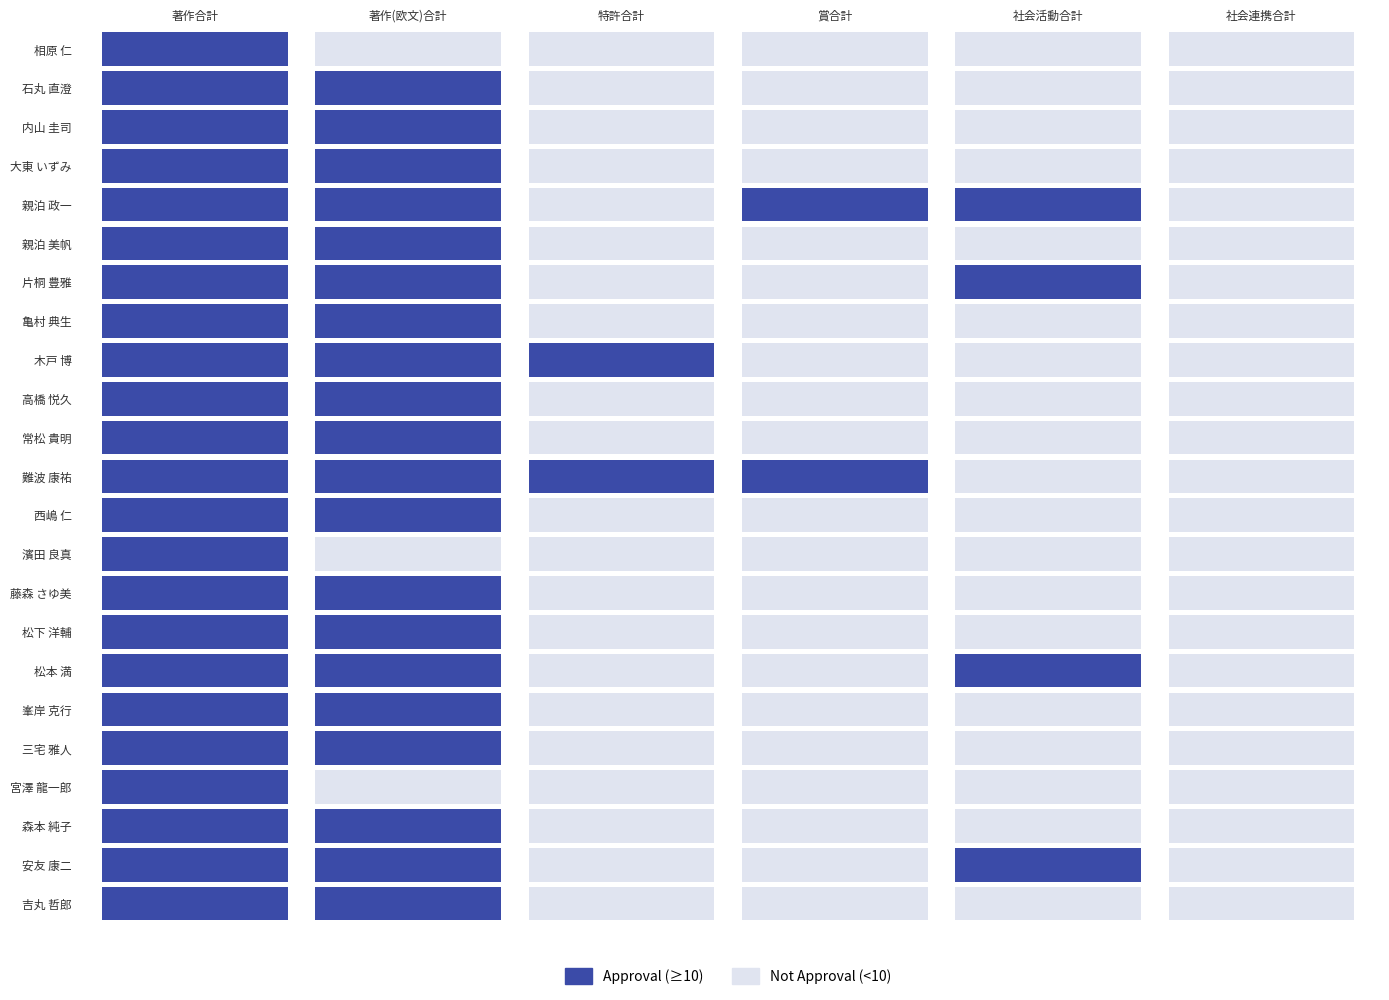

What is the difference between the maximum and minimum values in the 松下 洋輔 series?

96